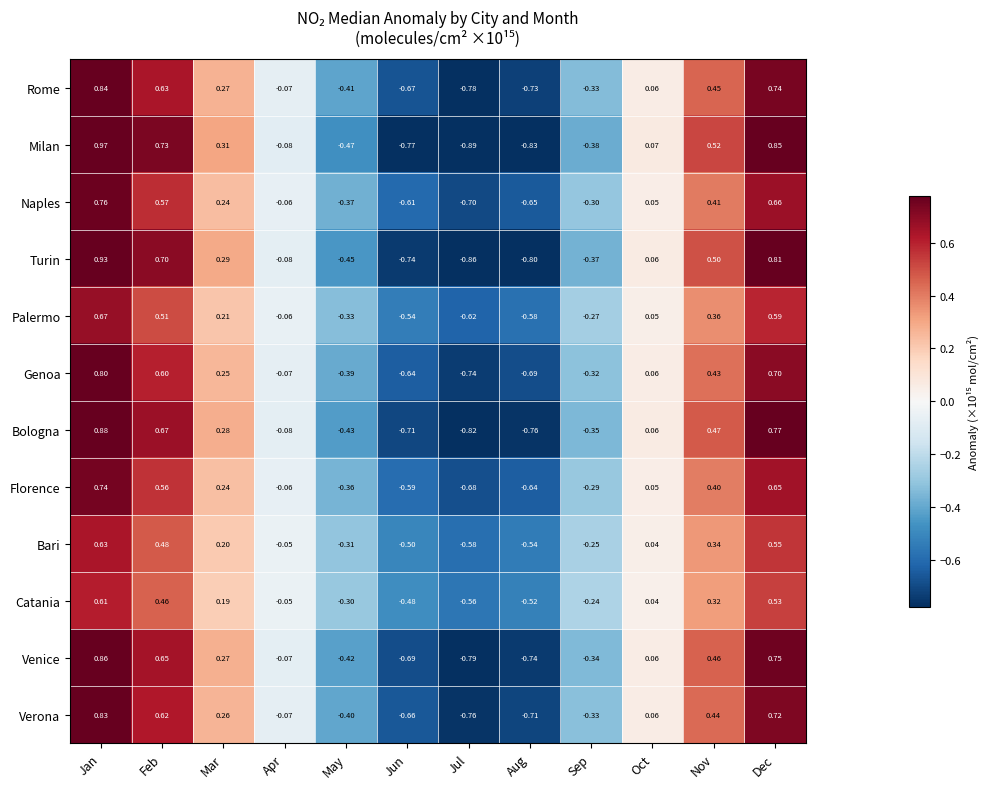

Rank the series at Jun from lowest to highest value.

Milan, Turin, Bologna, Venice, Rome, Verona, Genoa, Naples, Florence, Palermo, Bari, Catania